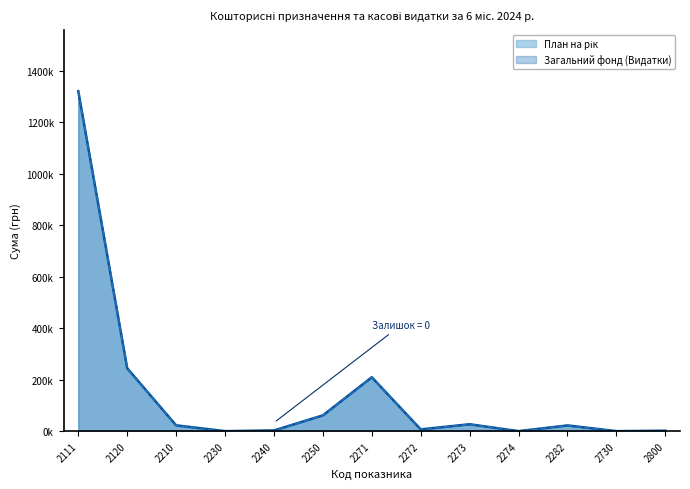

The План на рік series shows 0.0 at 2230. True or false?

True